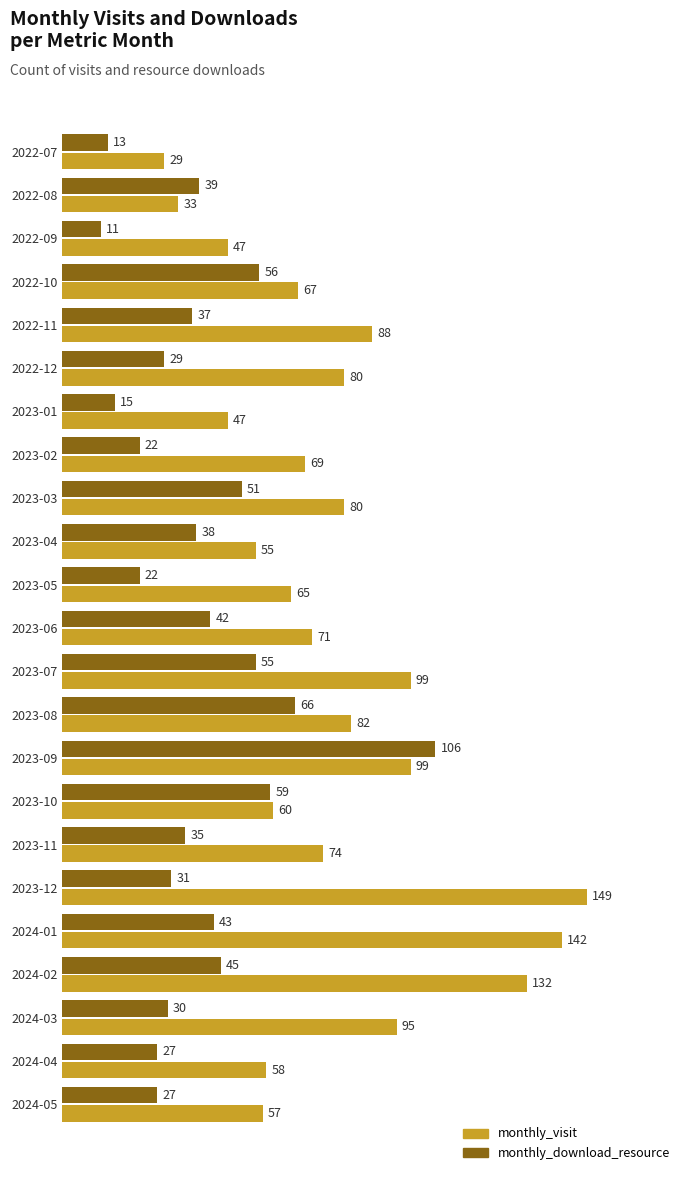

The monthly_download_resource series shows 39 at 2022-08. True or false?

True